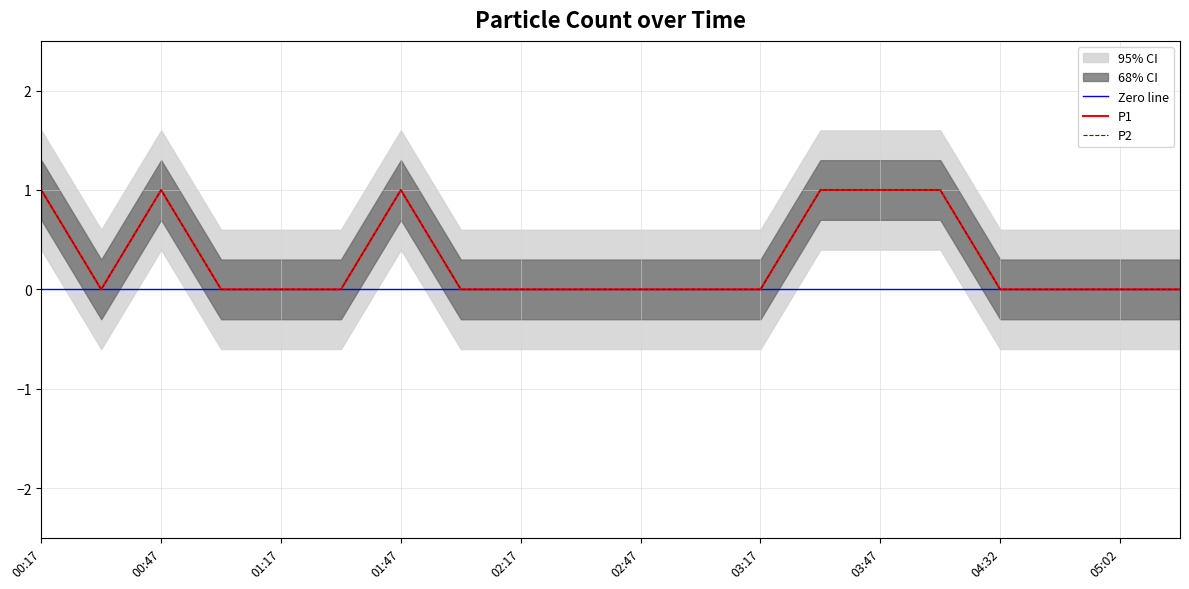

Is the value of P1 at 00:47 greater than the value of P2 at 02:47?

Yes